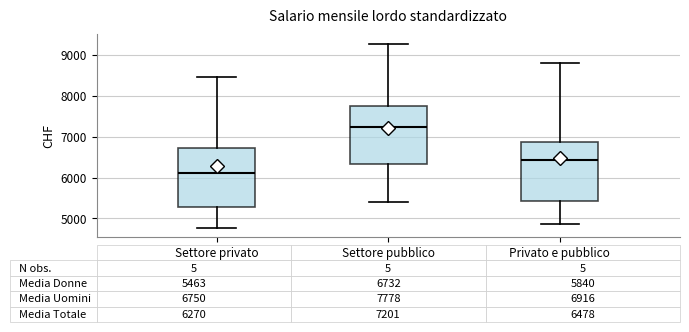

Which box's median line is the lowest?

Settore privato